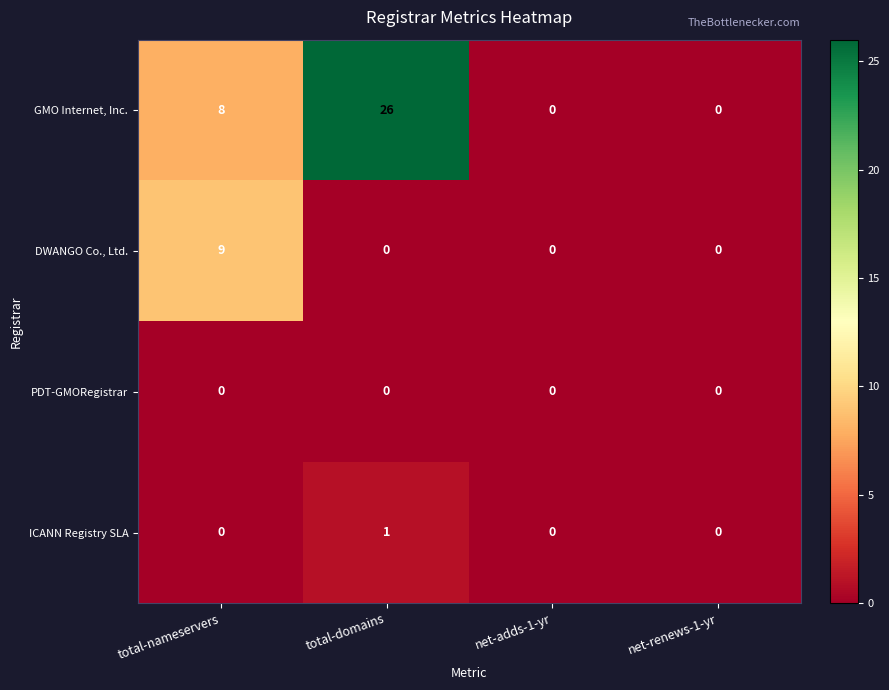

List the series in order of their peak value, lowest first.

PDT-GMORegistrar, ICANN Registry SLA, DWANGO Co., Ltd., GMO Internet, Inc.